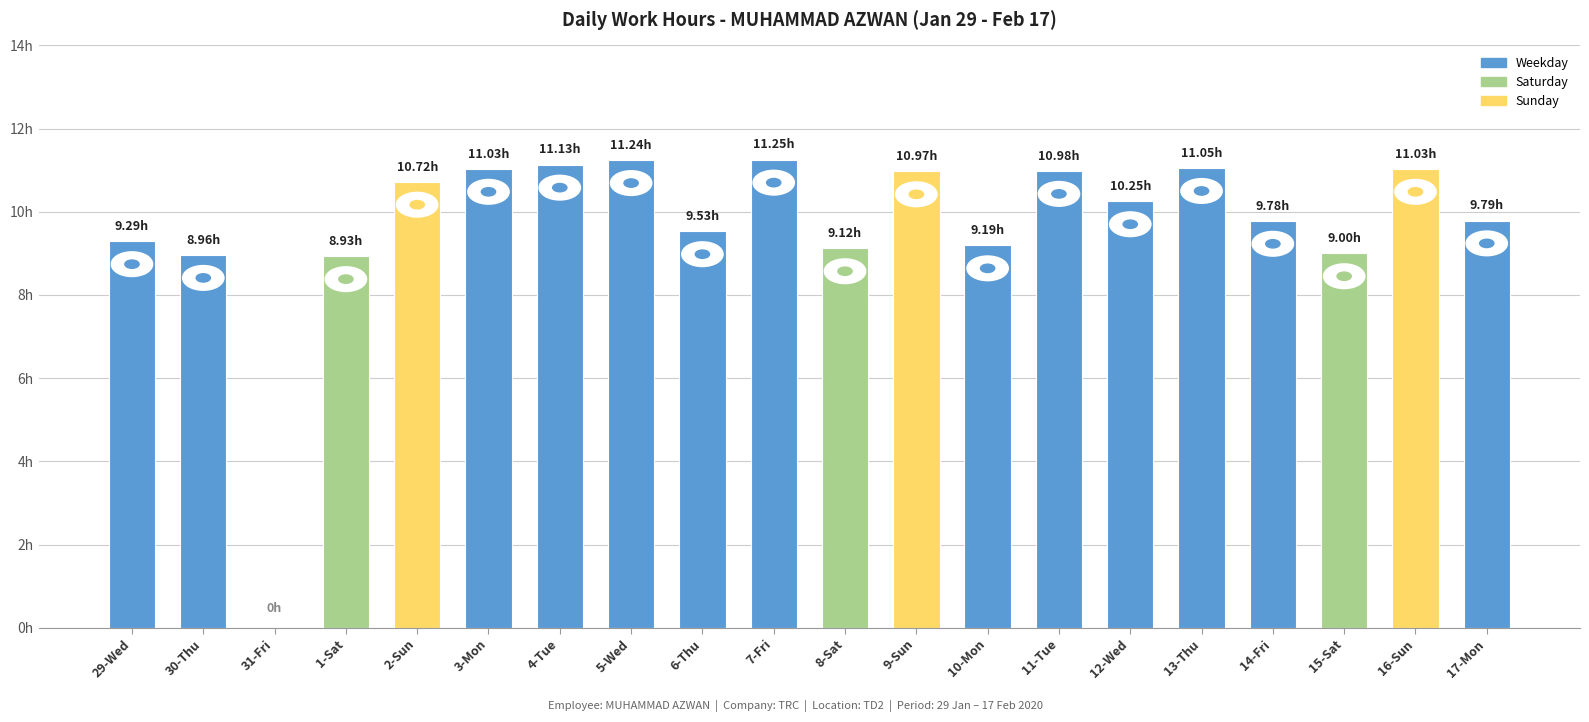

What is the label of the 6th bar from the left?

3-Mon